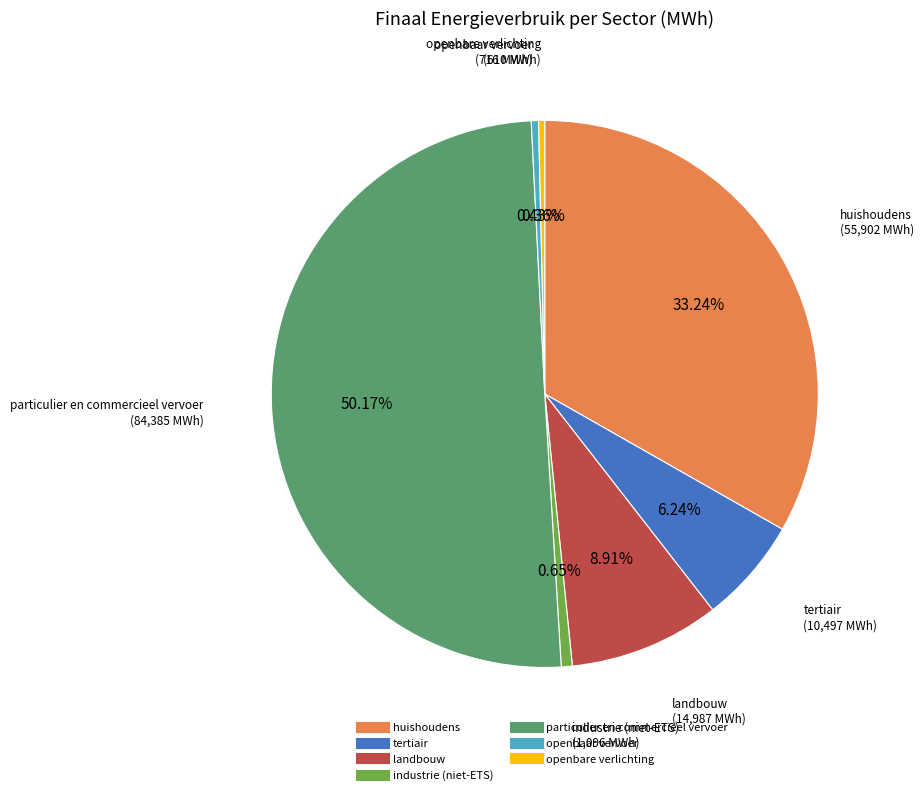

Combined, do landbouw and huishoudens account for over 50%?

No